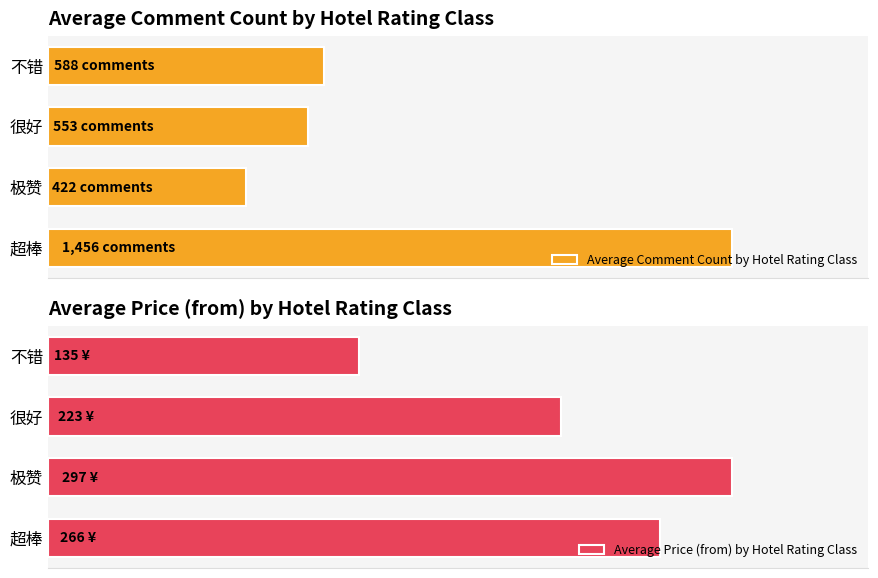

At which label is Average Price (from) by Hotel Rating Class closest to 216?

很好